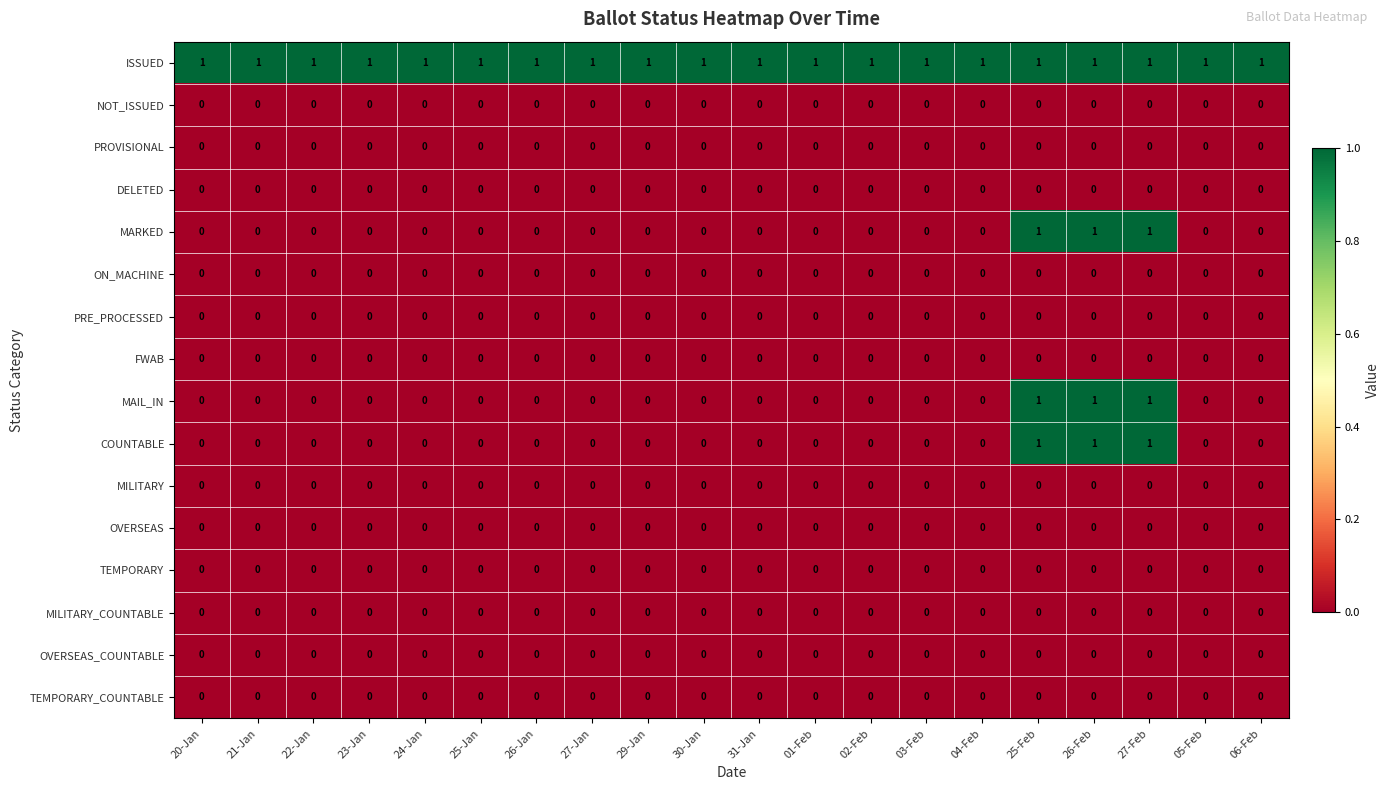

How many distinct data groups are displayed?

16